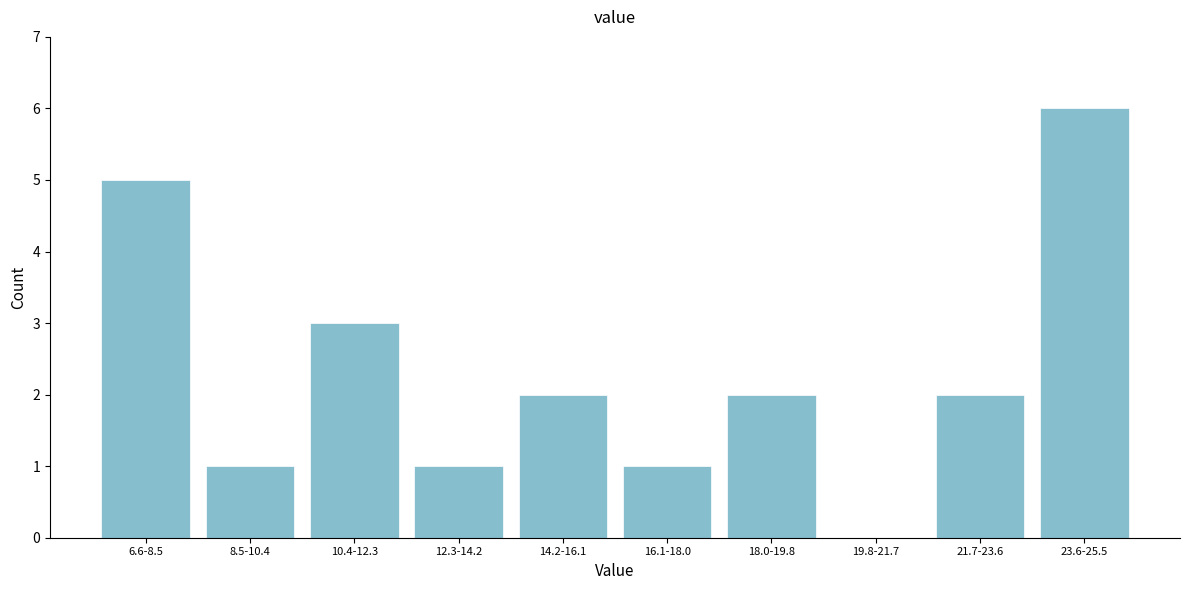

Reading left to right, list all the values displayed in this chart.

6.6-8.5=5	8.5-10.4=1	10.4-12.3=3	12.3-14.2=1	14.2-16.1=2	16.1-18.0=1	18.0-19.8=2	19.8-21.7=0	21.7-23.6=2	23.6-25.5=6